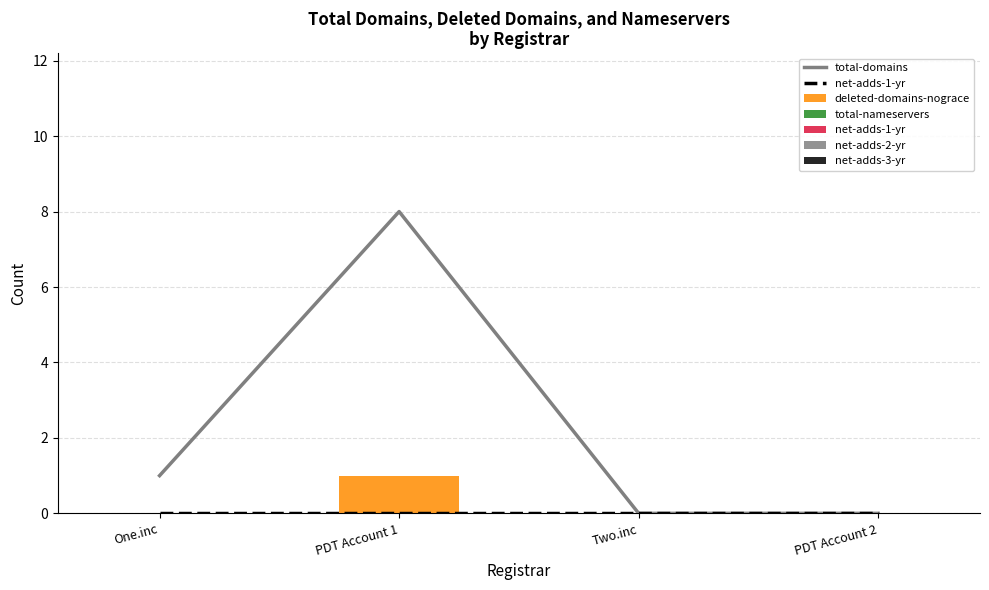

Count the number of categories in the chart.

4